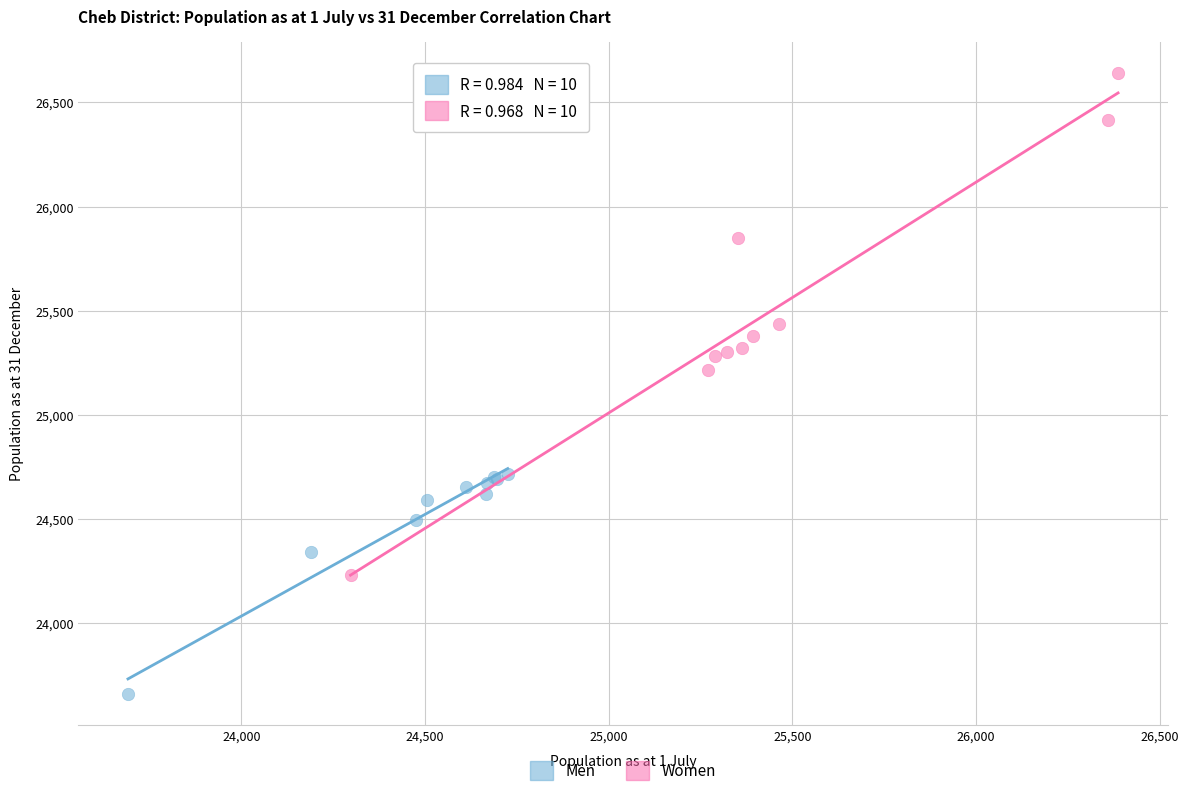

Which series has the widest spread of Y values?

Women